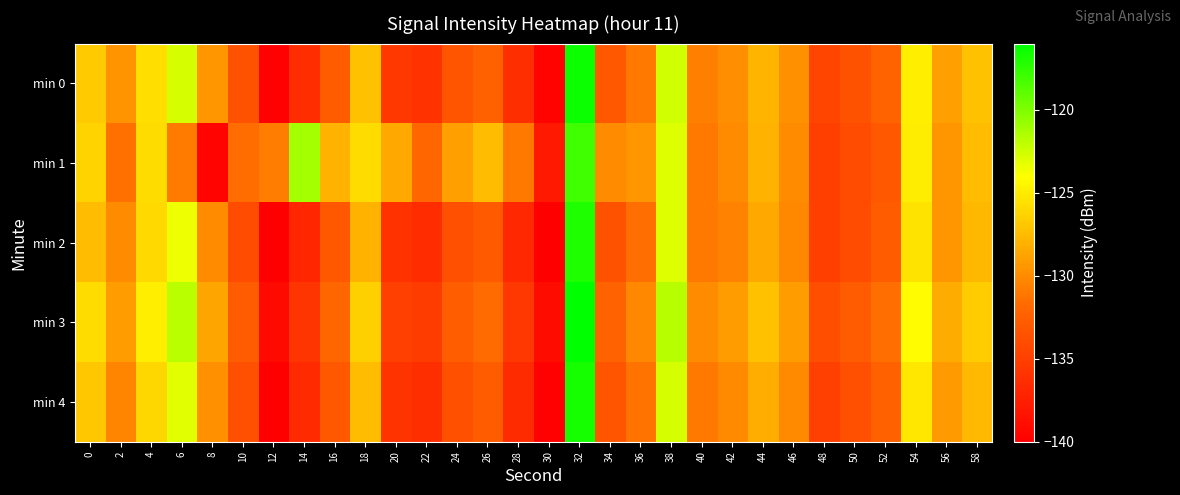

What is the difference between the highest and lowest values at 6?

8.9